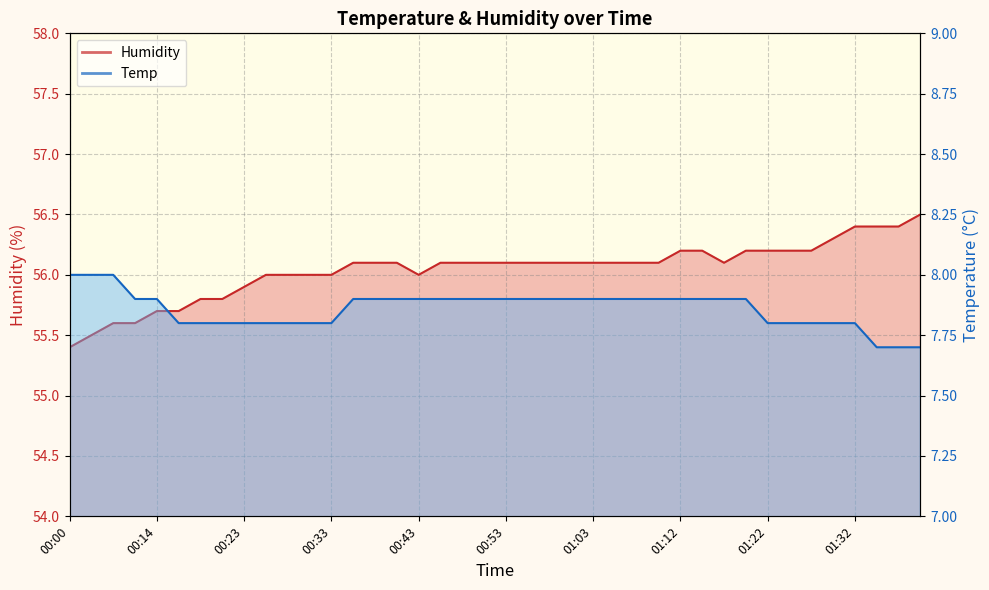

True or false: Humidity has more than 1 points higher than both neighbors.

False